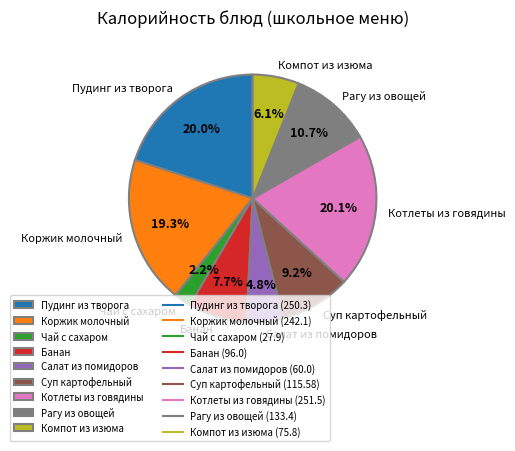

True or false: Банан accounts for 14% of the total.

False